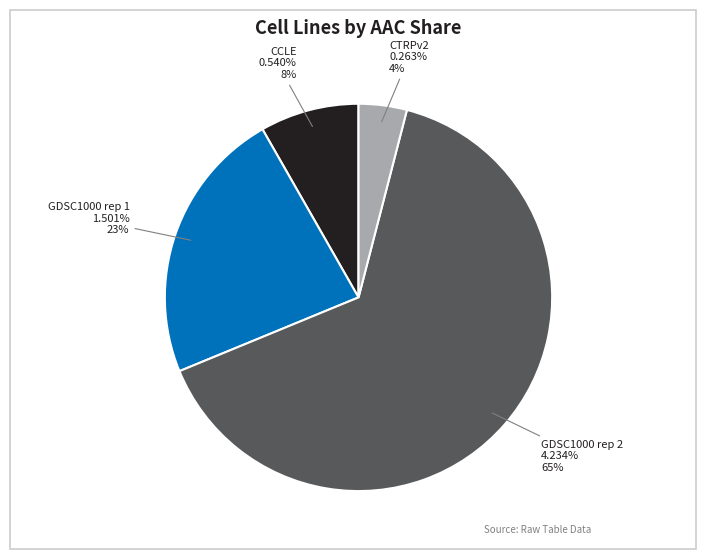

What is the total percentage of GDSC1000 rep 1 and CTRPv2?

27.0%